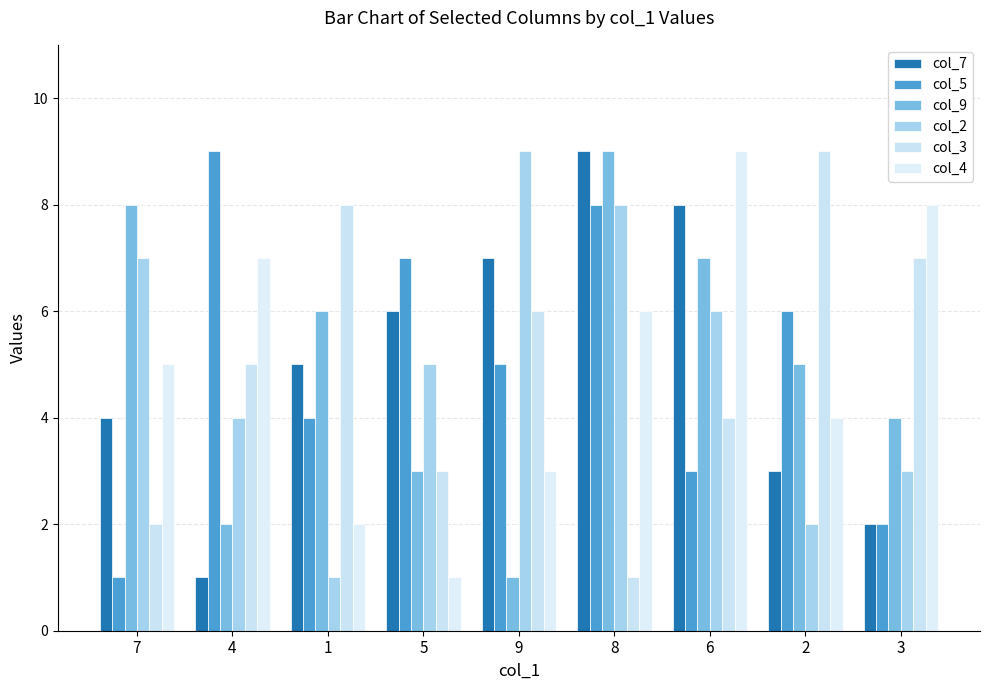

What is the minimum value for col_4?

1